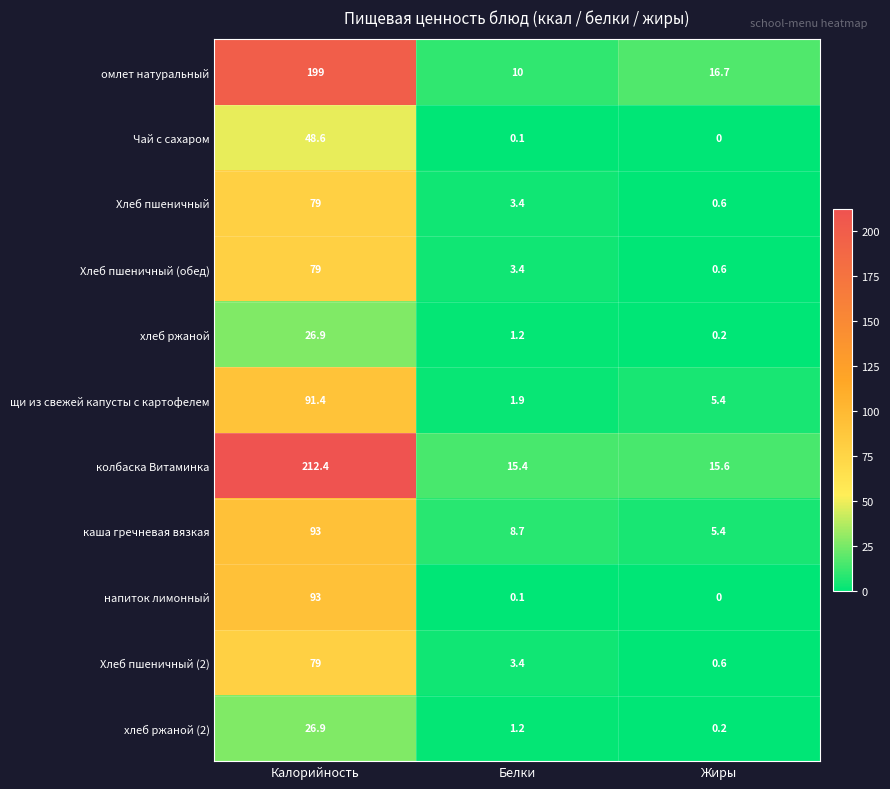

At which category does the chart reach its minimum across all series?

Жиры